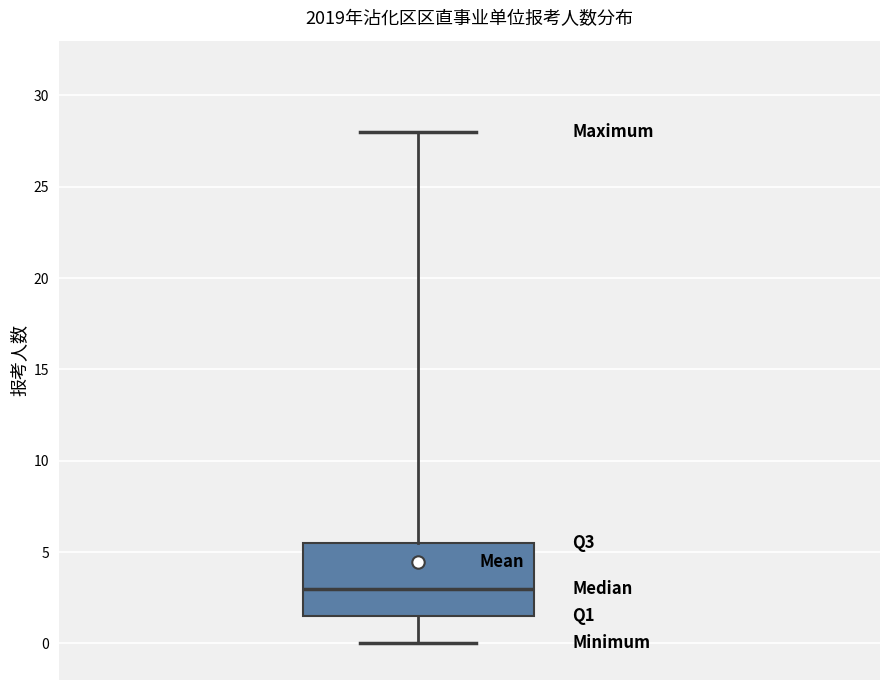

Transcribe this box plot: give where the median line is, the range the box spans, and where the two whiskers end, as read against the y-axis. The values are not printed on the chart, so give them approximately, as read against the axis.

median 3.0, box 1.5 to 5.5, whiskers 0.0 to 28.0